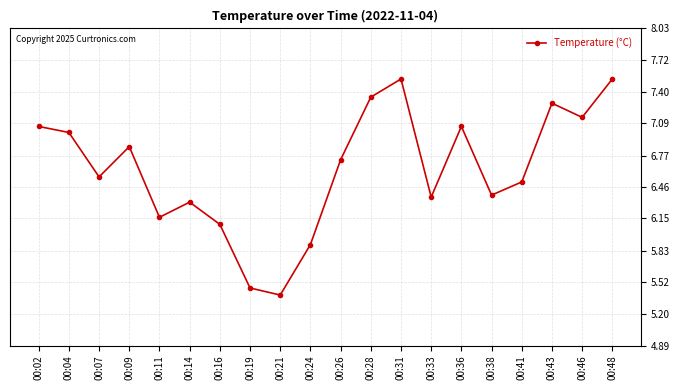

The chart shows a value of 5.9 at 00:24. True or false?

True